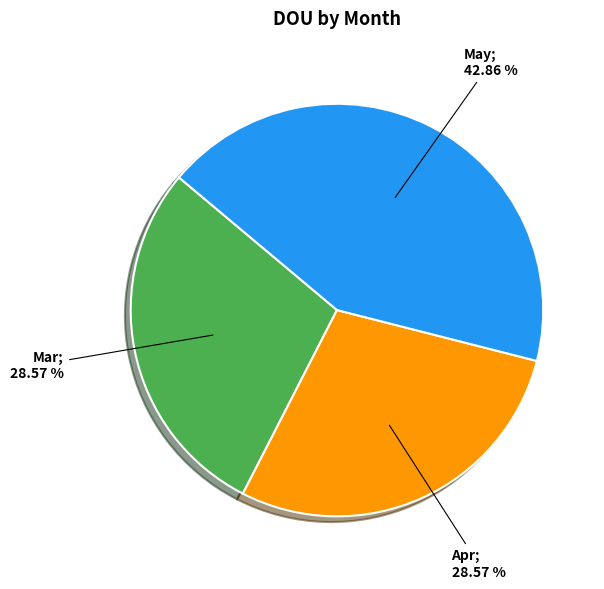

How many slices are in this pie chart?

3